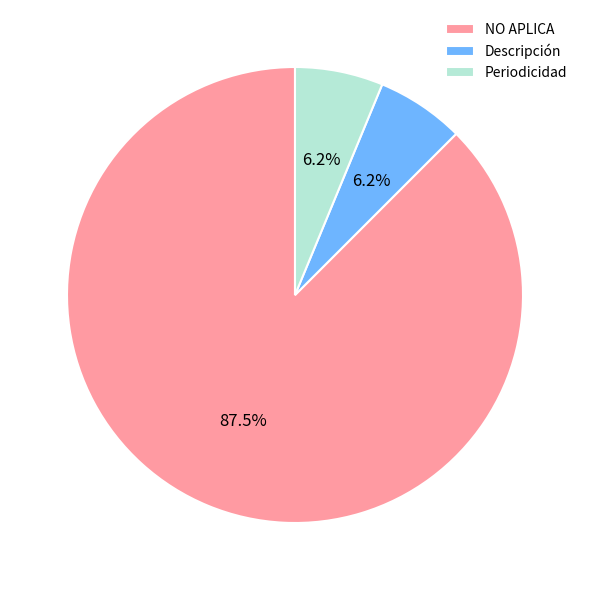

Is it true that Descripción is 1% of the pie?

False